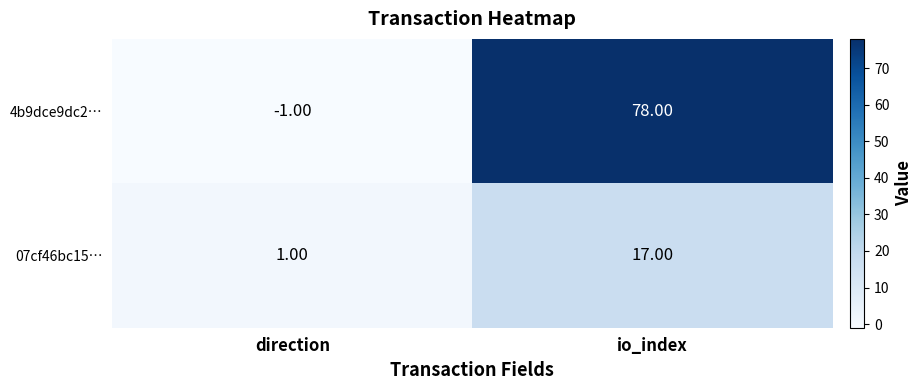

How many categories are shown in the chart?

2